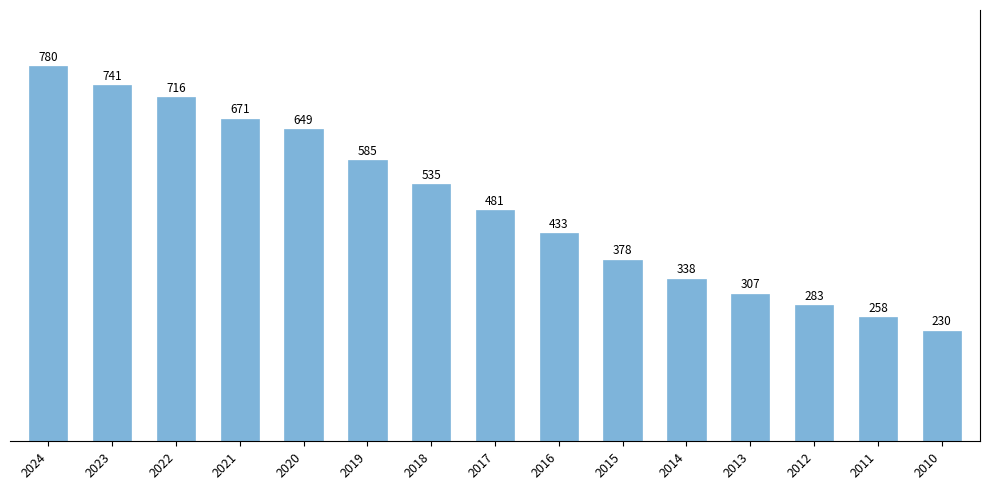

True or false: the data shows 780 at 2024.

True